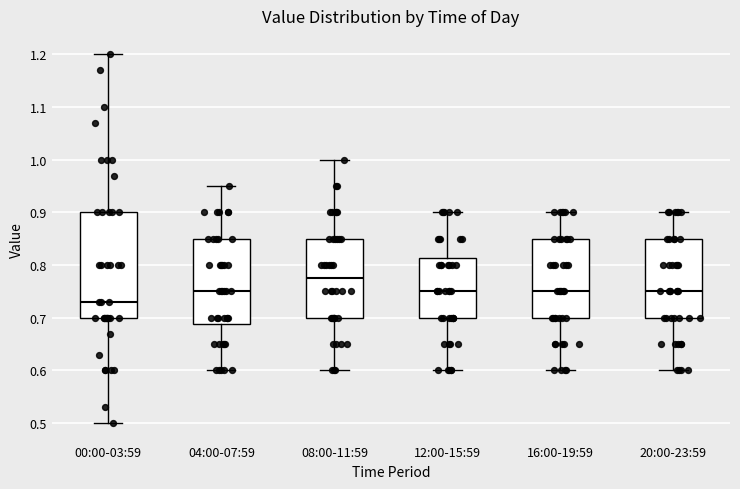

Comparing the boxes themselves (not the whiskers), which one is the tallest?

00:00-03:59